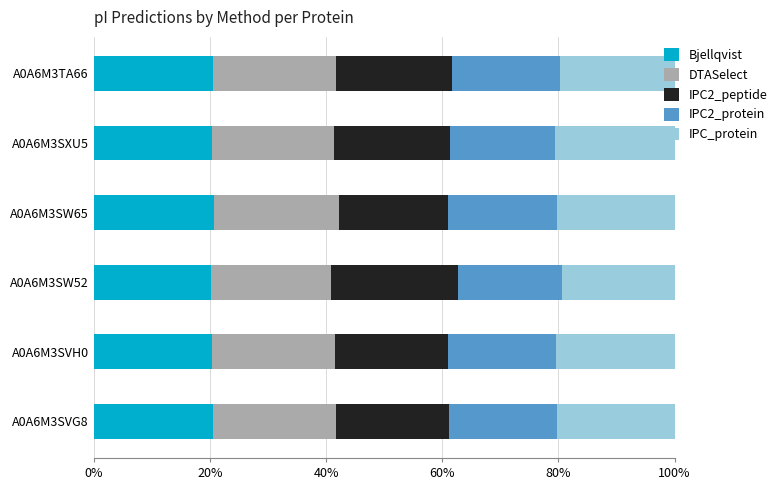

What is the total value across all series at A0A6M3SXU5?

100.0